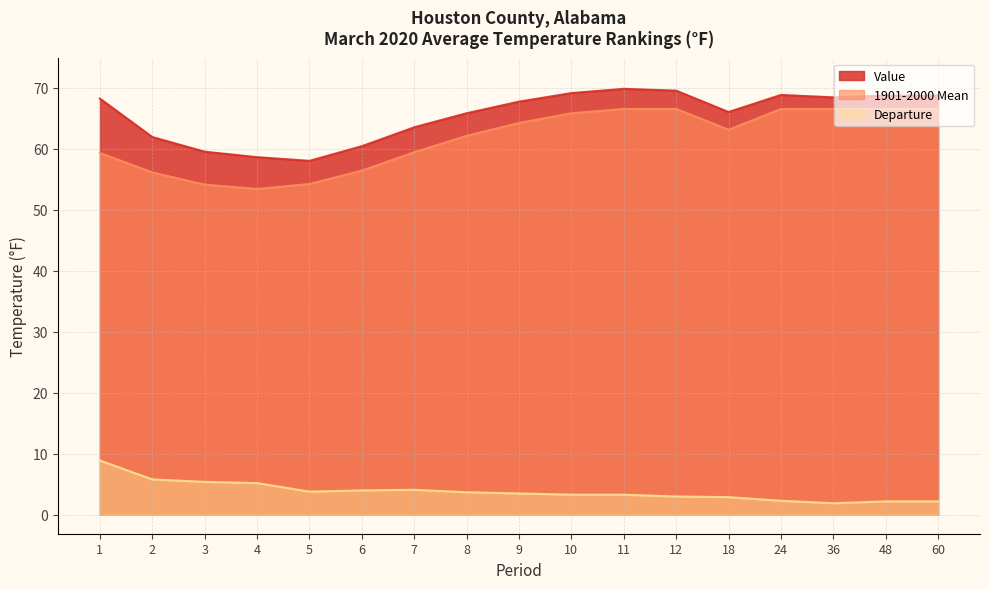

In Departure, how many points are lower than both neighbors (excluding endpoints)?

2